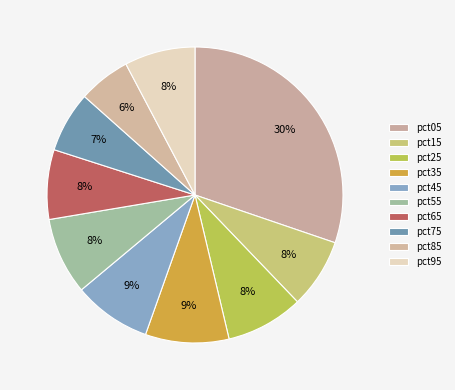

How many segments does this pie chart have?

10